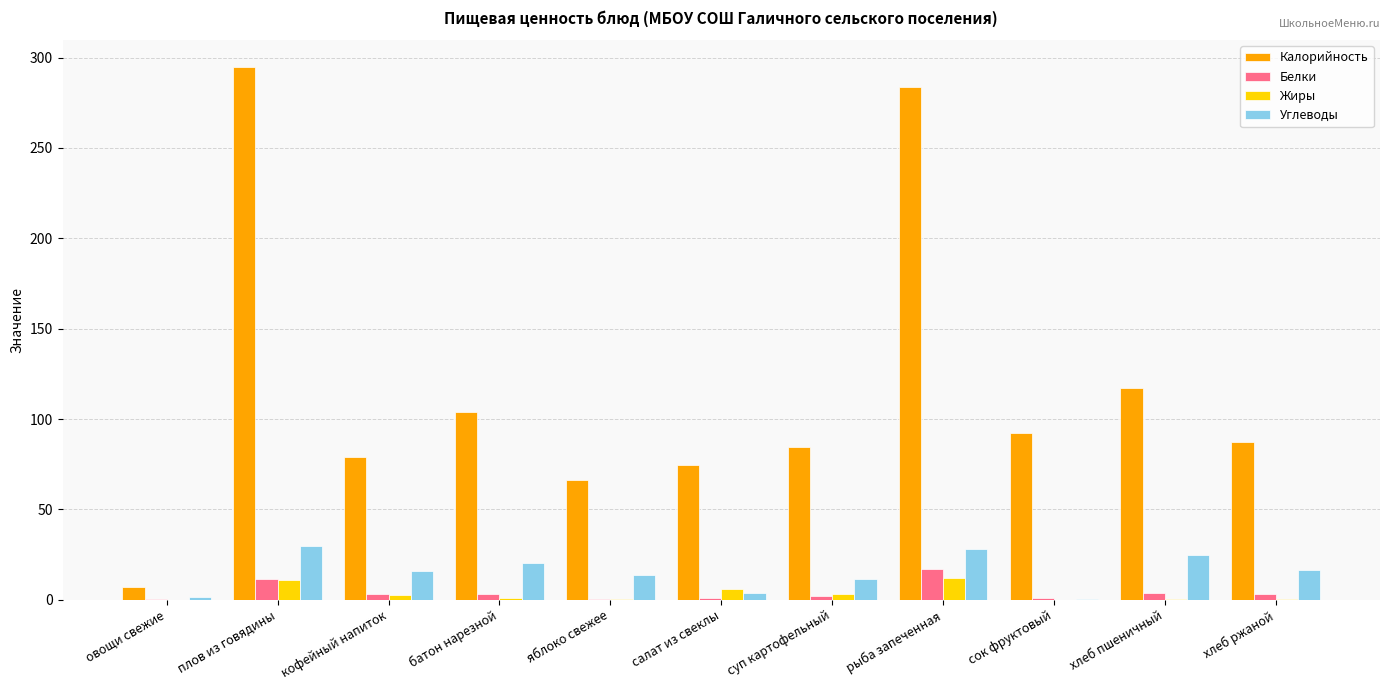

Is the value of Калорийность at рыба запеченная greater than the value of Жиры at салат из свеклы?

Yes